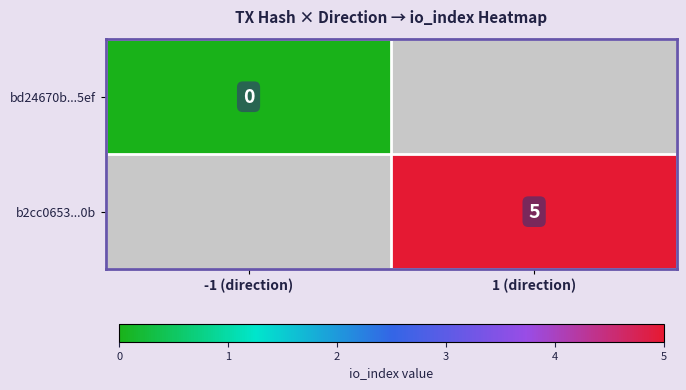

How many categories are shown in the chart?

2